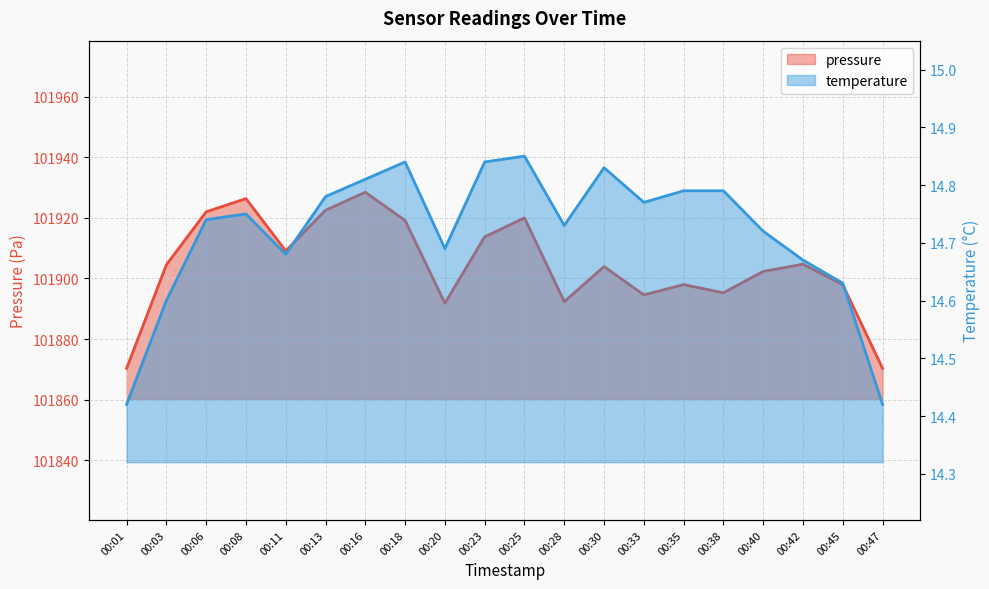

What is the difference between the maximum and minimum values in the temperature series?

0.4